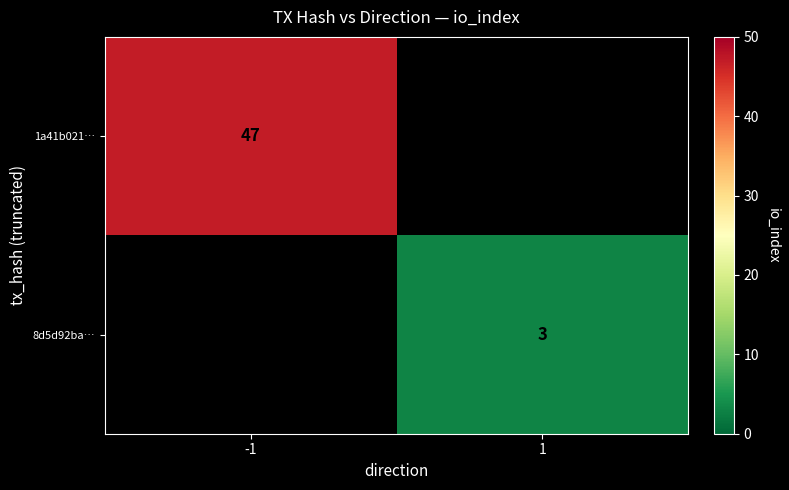

What is the smallest value displayed?

3.0